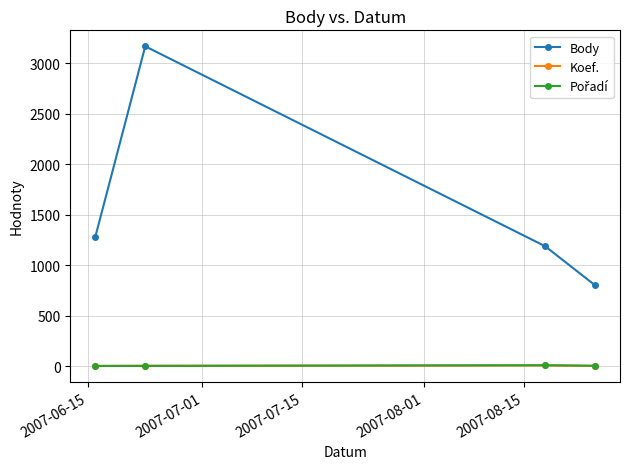

Which series has the largest total across all categories?

Body